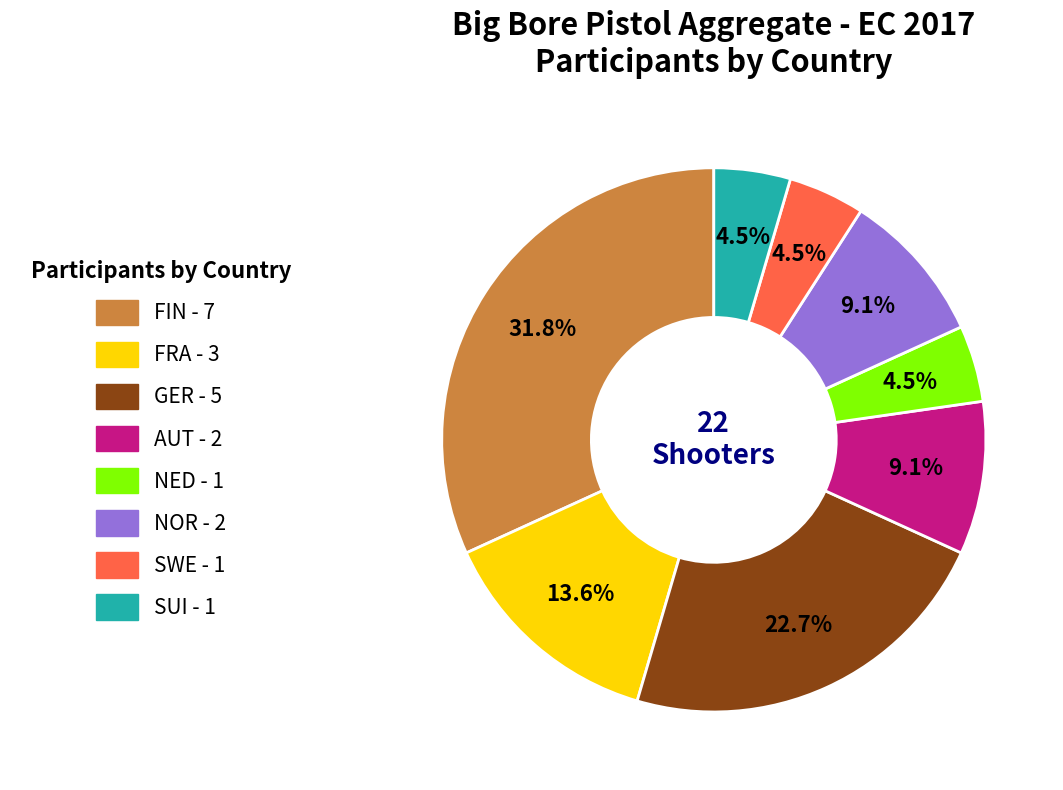

Which category has the biggest portion of the pie?

FIN